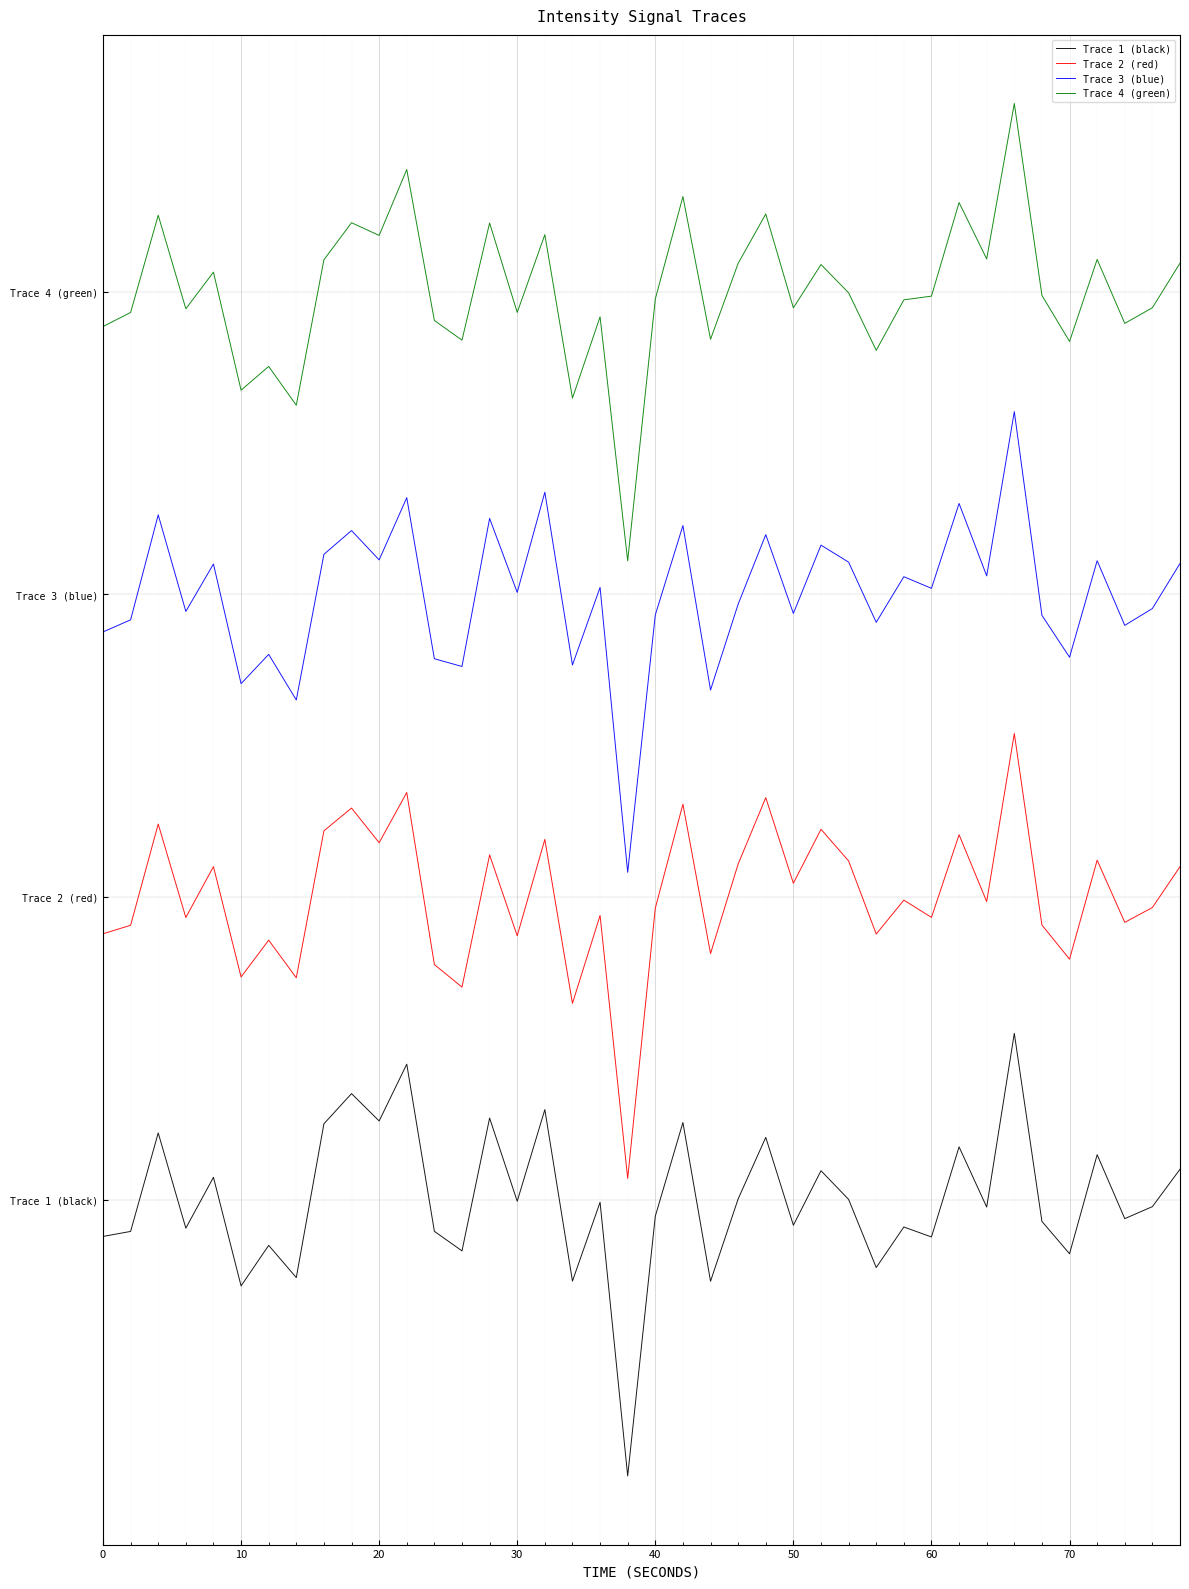

True or false: Trace 3 (blue) and Trace 1 (black) intersect in this chart.

False